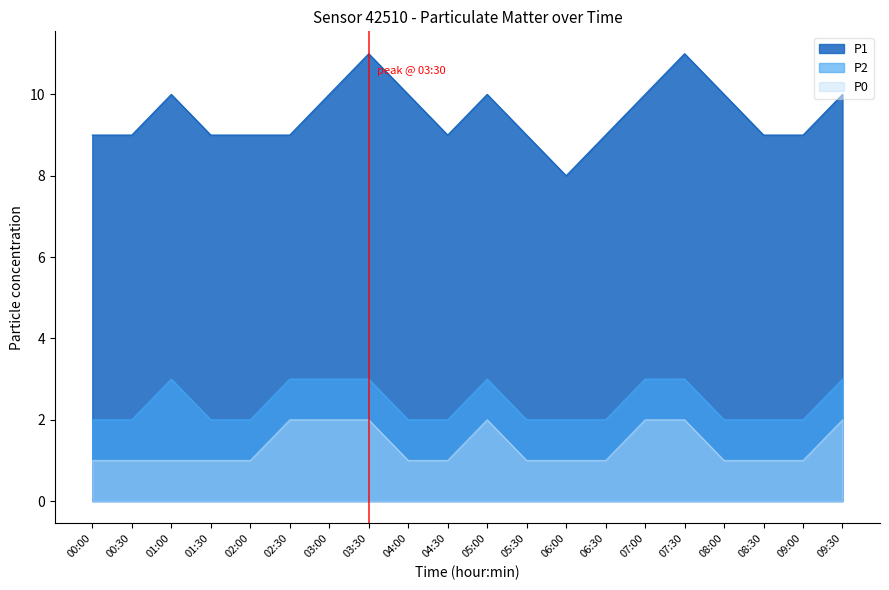

At how many categories does at least one series exceed 9?

9